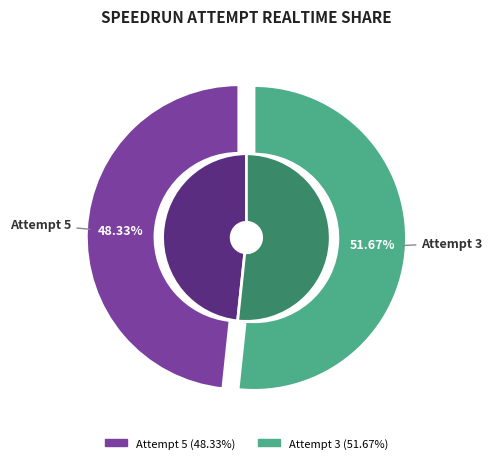

Which slice represents more than half of the pie?

Attempt 3